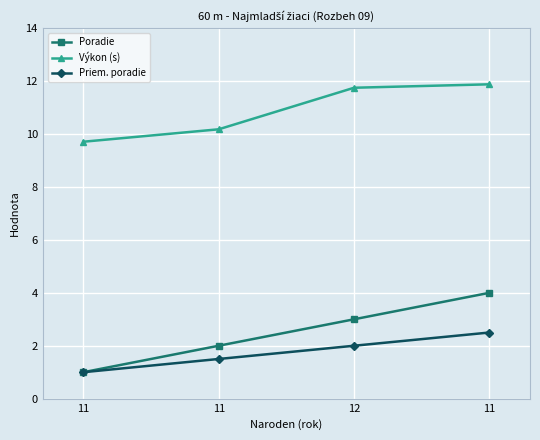

What is the sum of the Priem. poradie values at 12 and 11?

4.5